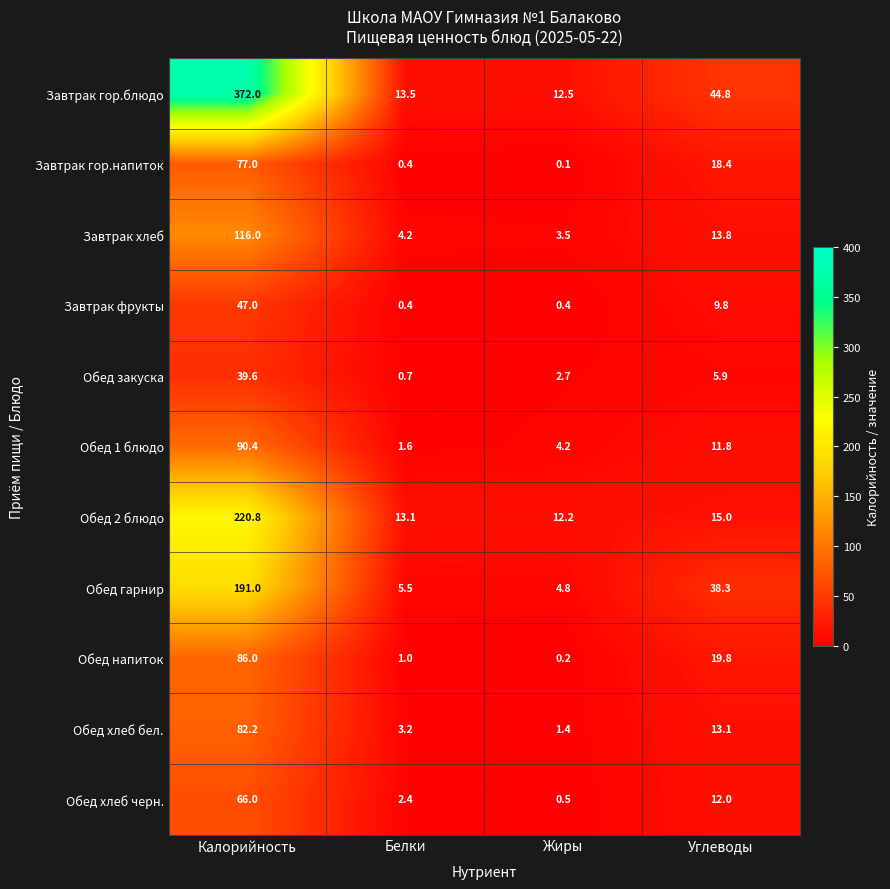

Is it true that Завтрак гор.блюдо equals 8.1 at Белки?

False